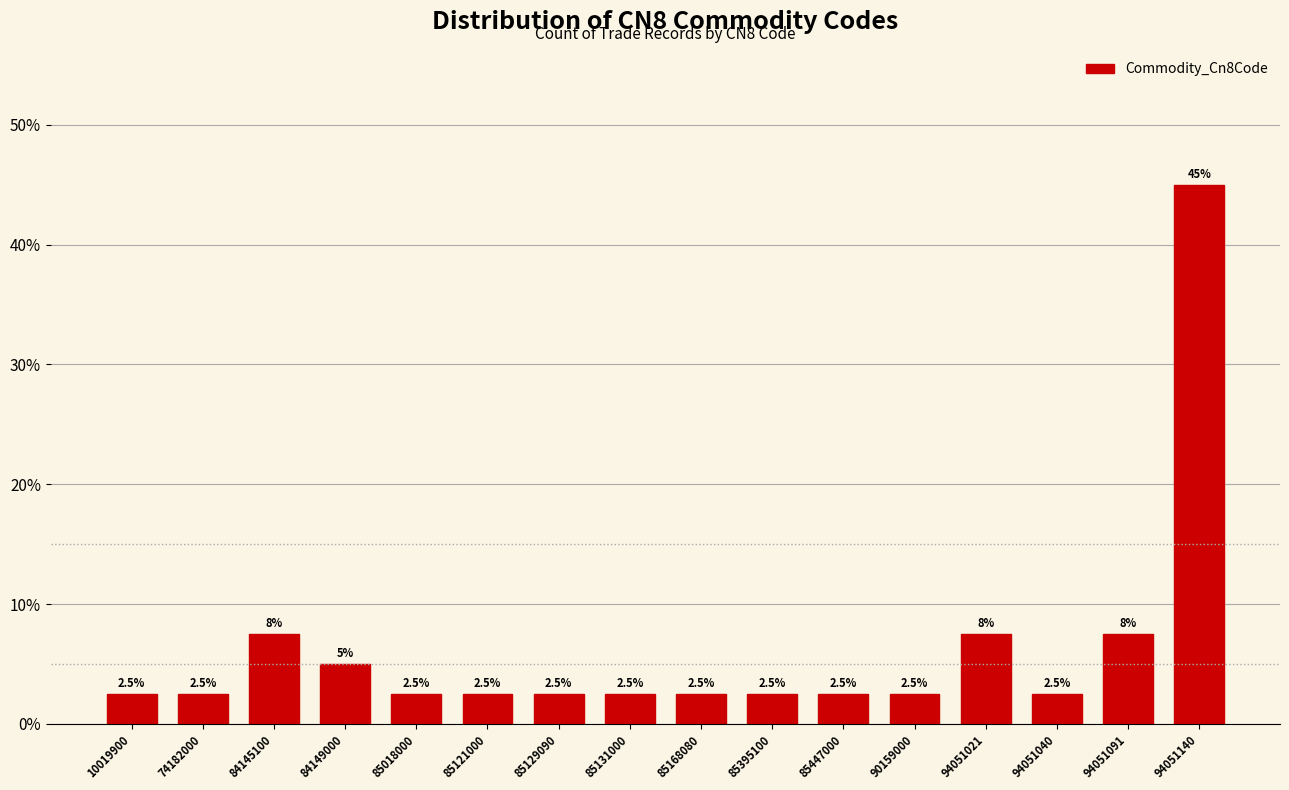

Reading right to left, transcribe all the data shown in this chart.

94051140=45.0	94051091=7.5	94051040=2.5	94051021=7.5	90159000=2.5	85447000=2.5	85395100=2.5	85168080=2.5	85131000=2.5	85129090=2.5	85121000=2.5	85018000=2.5	84149000=5.0	84145100=7.5	74182000=2.5	10019900=2.5